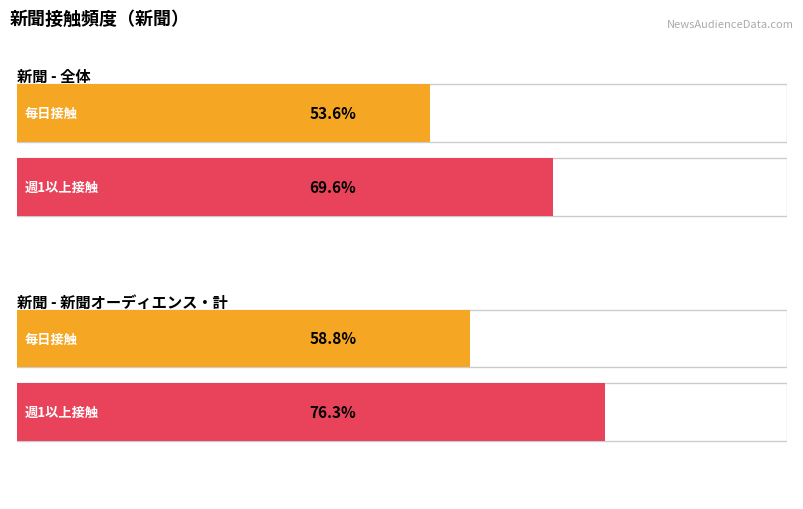

How many data points does each series have?

2